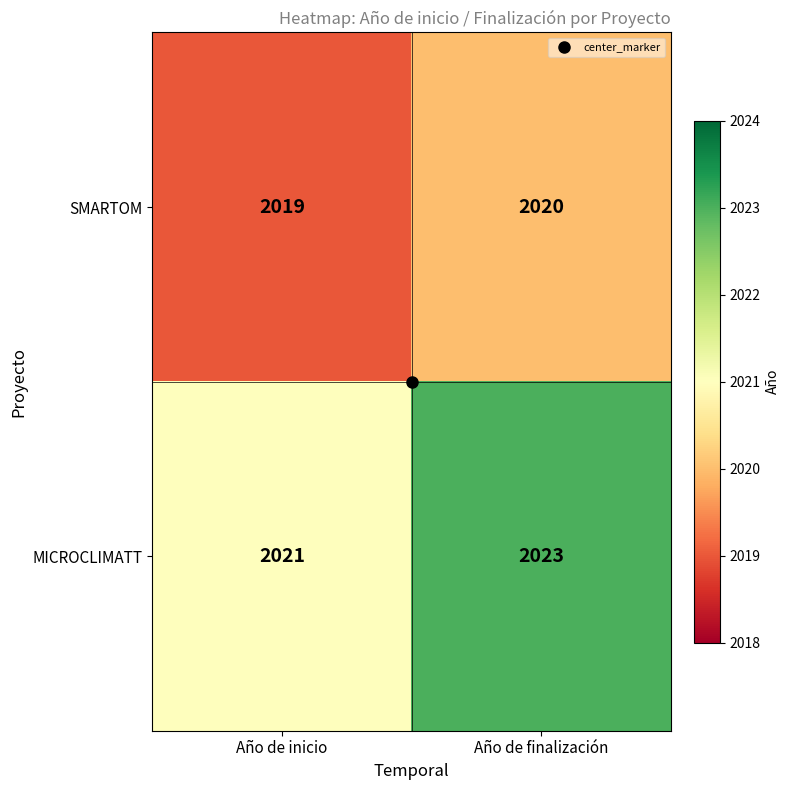

What is the maximum value shown in the chart?

2023